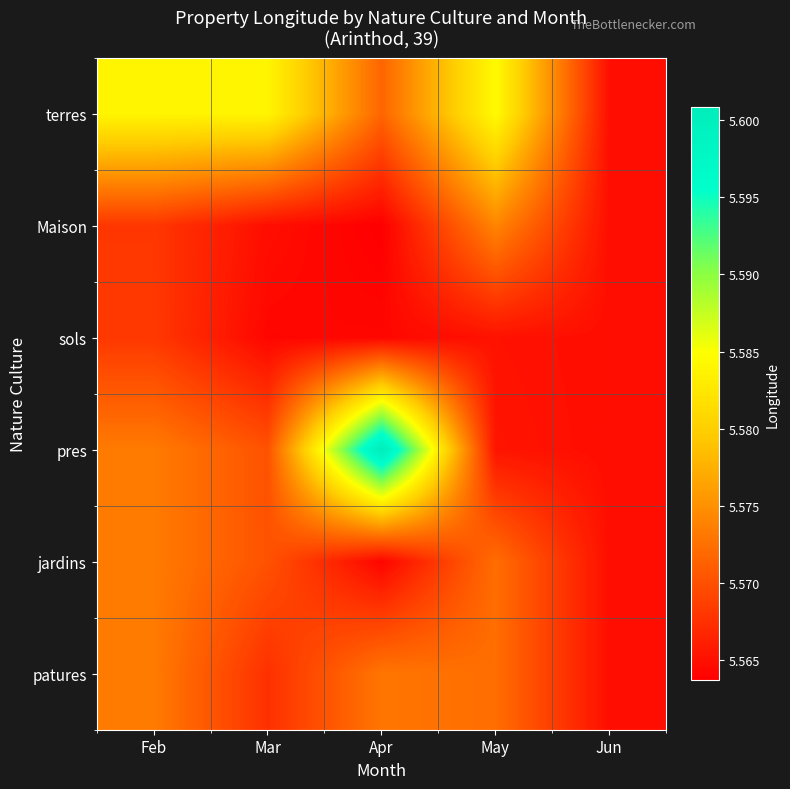

At which category is the sum across all series the highest?

Feb